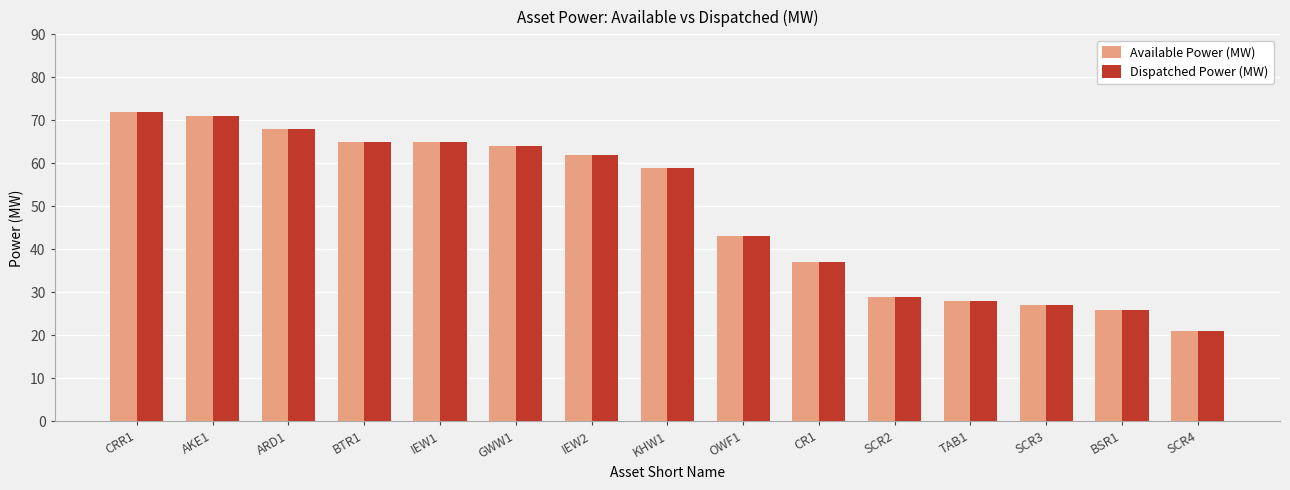

Reading right to left, what are all the values shown in this chart?

Available Power (MW): 21	26	27	28	29	37	43	59	62	64	65	65	68	71	72
Dispatched Power (MW): 21	26	27	28	29	37	43	59	62	64	65	65	68	71	72